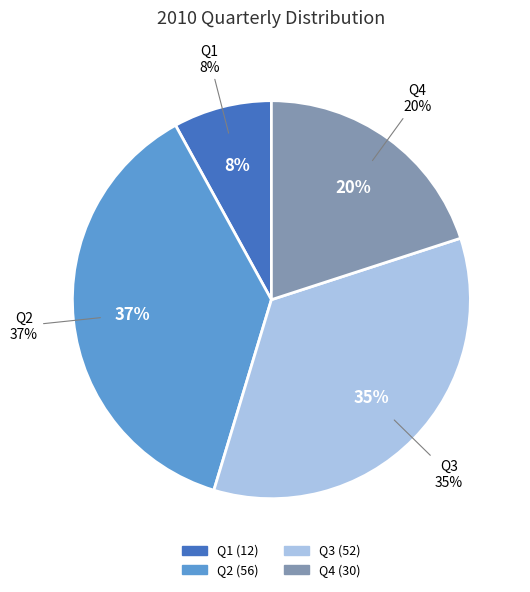

Does Q4 represent more than half of the total?

No